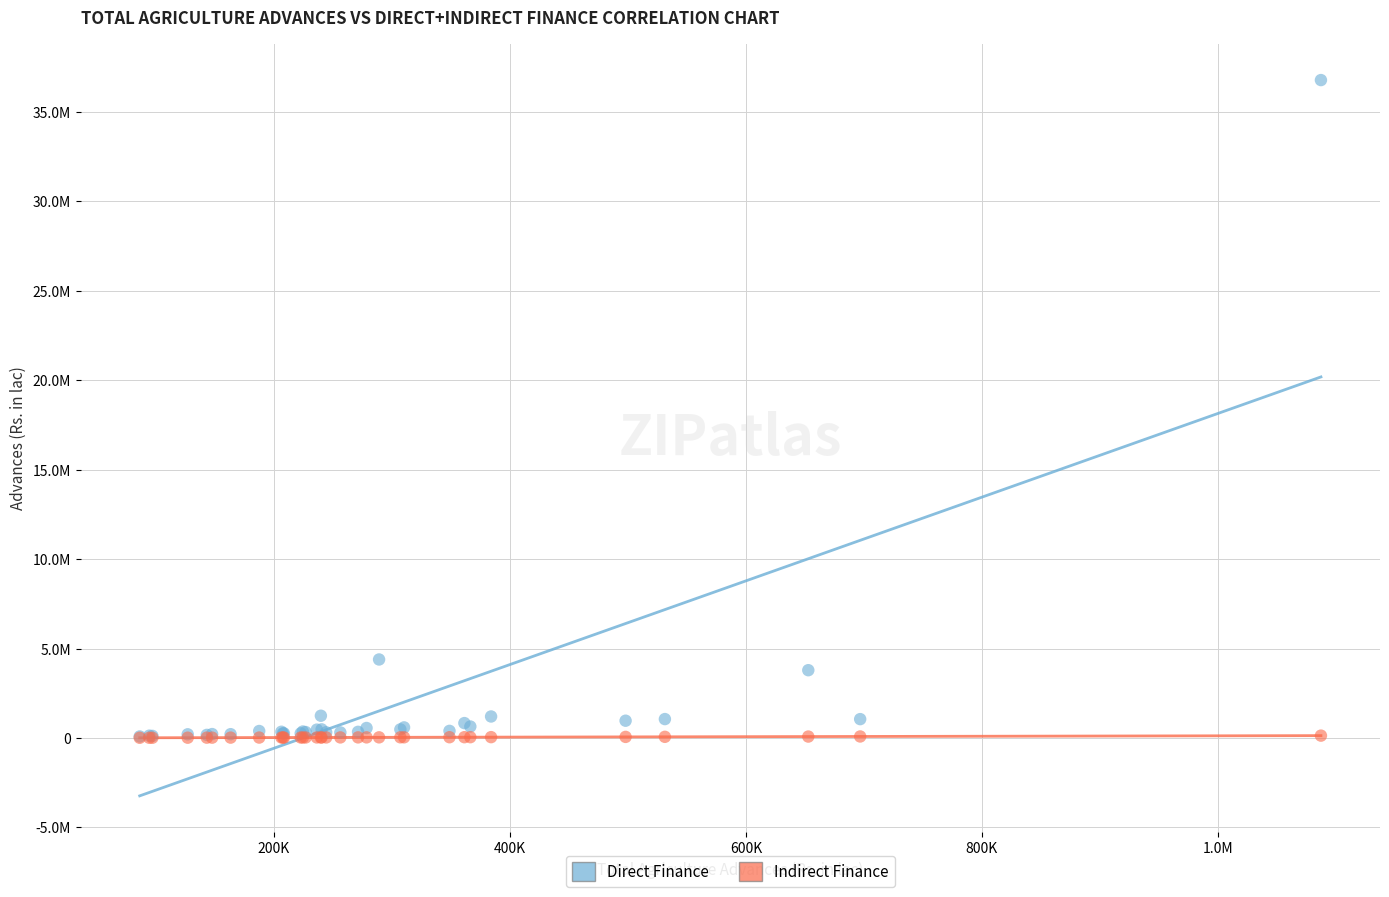

Which series contains the highest Y value?

Direct Finance